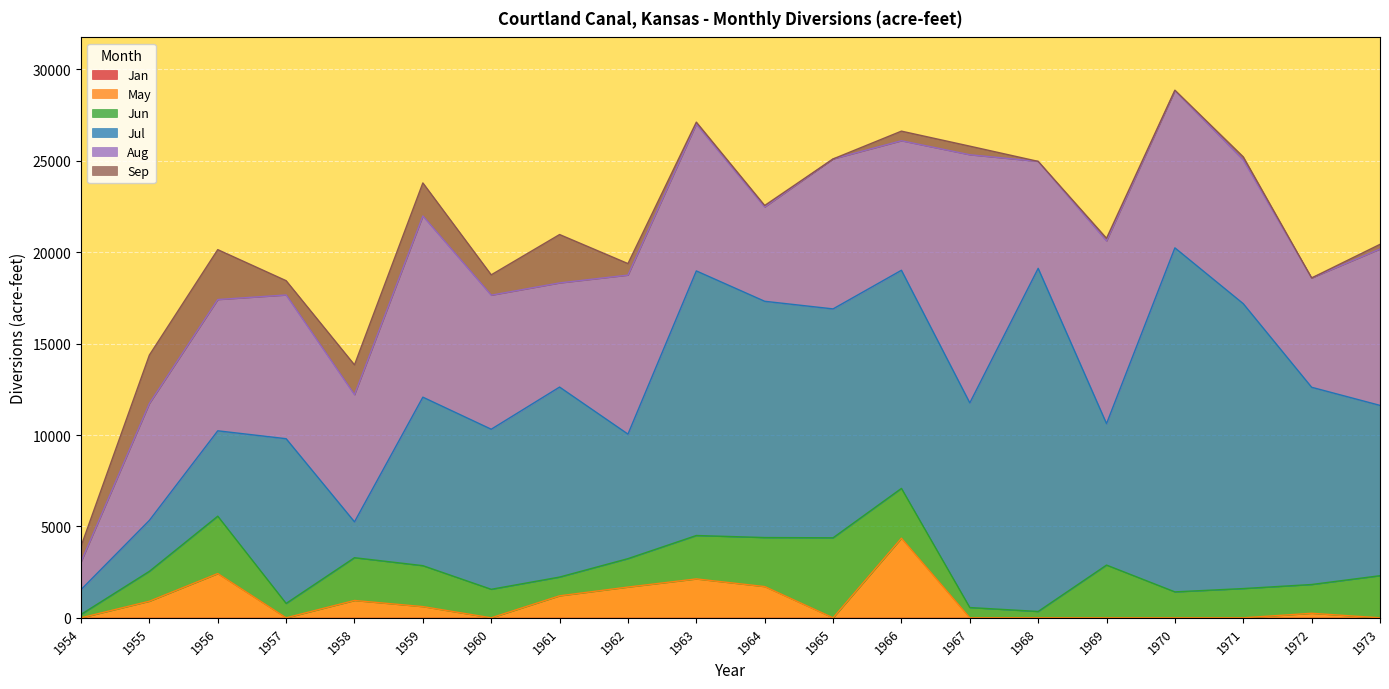

How many categories are shown in the chart?

20